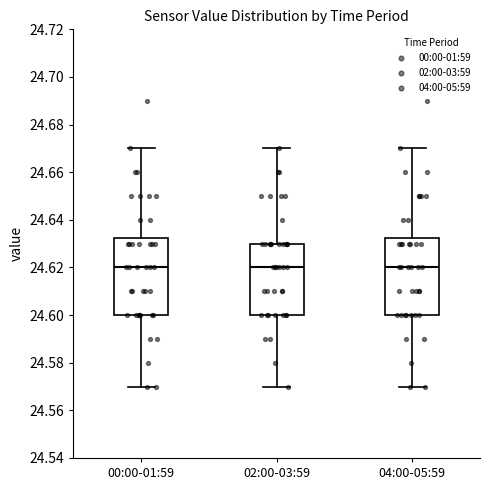

Where does the lower whisker of the box for 00:00-01:59 end on the y-axis? The values are not printed on the chart, so give them approximately, as read against the axis.

24.570